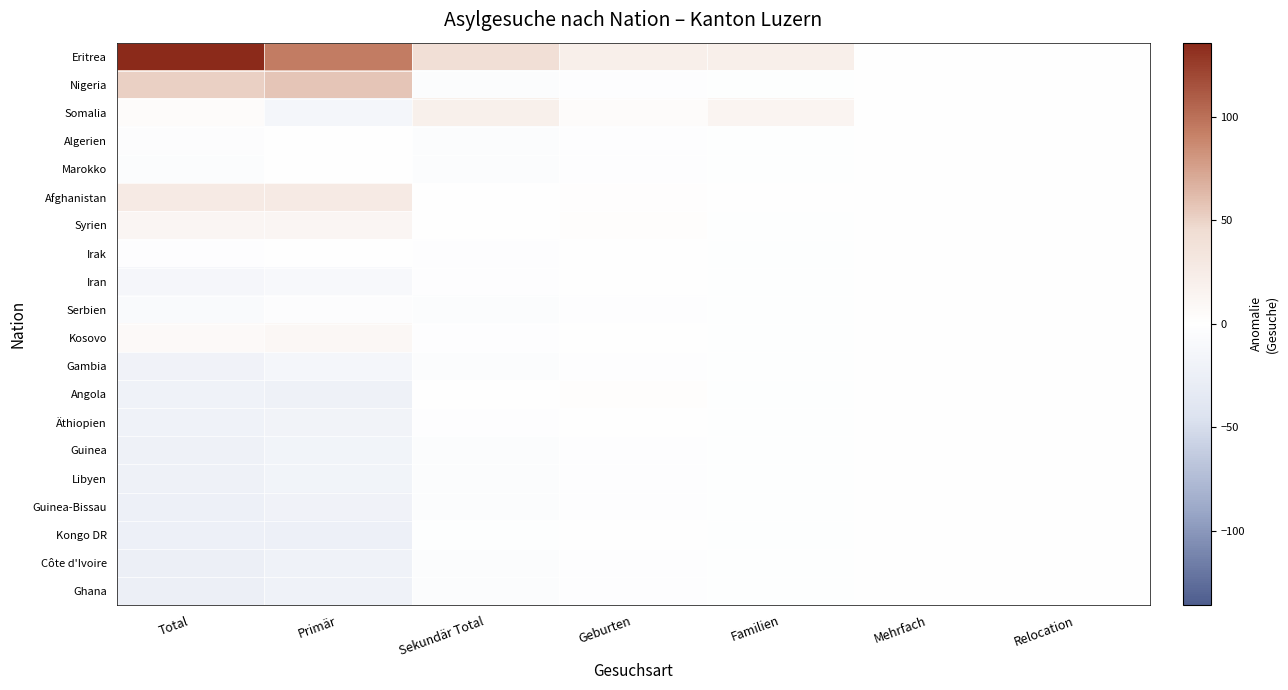

Reading left to right, transcribe all the data shown in this chart.

Eritrea: Total=135.8	Primär=93.7	Sekundär Total=42.1	Geburten=21.1	Familien=21.0	Mehrfach=0.0	Relocation=0.0
Nigeria: Total=51.9	Primär=56.7	Sekundär Total=-4.8	Geburten=-2.9	Familien=-2.0	Mehrfach=0.0	Relocation=0.0
Somalia: Total=4.9	Primär=-14.3	Sekundär Total=19.1	Geburten=5.2	Familien=14.0	Mehrfach=0.0	Relocation=0.0
Algerien: Total=-4.1	Primär=0.7	Sekundär Total=-4.8	Geburten=-2.9	Familien=-2.0	Mehrfach=0.0	Relocation=0.0
Marokko: Total=-5.1	Primär=-0.3	Sekundär Total=-4.8	Geburten=-2.9	Familien=-2.0	Mehrfach=0.0	Relocation=0.0
Afghanistan: Total=26.9	Primär=26.7	Sekundär Total=0.2	Geburten=1.1	Familien=-1.0	Mehrfach=0.0	Relocation=0.0
Syrien: Total=11.9	Primär=11.7	Sekundär Total=0.2	Geburten=2.1	Familien=-2.0	Mehrfach=0.0	Relocation=0.0
Irak: Total=-3.1	Primär=-0.3	Sekundär Total=-2.8	Geburten=-0.9	Familien=-2.0	Mehrfach=0.0	Relocation=0.0
Iran: Total=-13.1	Primär=-10.3	Sekundär Total=-2.8	Geburten=-0.9	Familien=-2.0	Mehrfach=0.0	Relocation=0.0
Serbien: Total=-8.1	Primär=-3.3	Sekundär Total=-4.8	Geburten=-2.9	Familien=-2.0	Mehrfach=0.0	Relocation=0.0
Kosovo: Total=6.9	Primär=9.7	Sekundär Total=-2.8	Geburten=-0.9	Familien=-2.0	Mehrfach=0.0	Relocation=0.0
Gambia: Total=-19.1	Primär=-14.3	Sekundär Total=-4.8	Geburten=-2.9	Familien=-2.0	Mehrfach=0.0	Relocation=0.0
Angola: Total=-21.1	Primär=-21.3	Sekundär Total=0.2	Geburten=2.1	Familien=-2.0	Mehrfach=0.0	Relocation=0.0
Äthiopien: Total=-21.1	Primär=-18.3	Sekundär Total=-2.8	Geburten=-0.9	Familien=-2.0	Mehrfach=0.0	Relocation=0.0
Guinea: Total=-22.1	Primär=-17.3	Sekundär Total=-4.8	Geburten=-2.9	Familien=-2.0	Mehrfach=0.0	Relocation=0.0
Libyen: Total=-22.1	Primär=-17.3	Sekundär Total=-4.8	Geburten=-2.9	Familien=-2.0	Mehrfach=0.0	Relocation=0.0
Guinea-Bissau: Total=-24.1	Primär=-19.3	Sekundär Total=-4.8	Geburten=-2.9	Familien=-2.0	Mehrfach=0.0	Relocation=0.0
Kongo DR: Total=-24.1	Primär=-22.3	Sekundär Total=-1.8	Geburten=0.1	Familien=-2.0	Mehrfach=0.0	Relocation=0.0
Côte d'Ivoire: Total=-25.1	Primär=-20.3	Sekundär Total=-4.8	Geburten=-2.9	Familien=-2.0	Mehrfach=0.0	Relocation=0.0
Ghana: Total=-25.1	Primär=-20.3	Sekundär Total=-4.8	Geburten=-2.9	Familien=-2.0	Mehrfach=0.0	Relocation=0.0